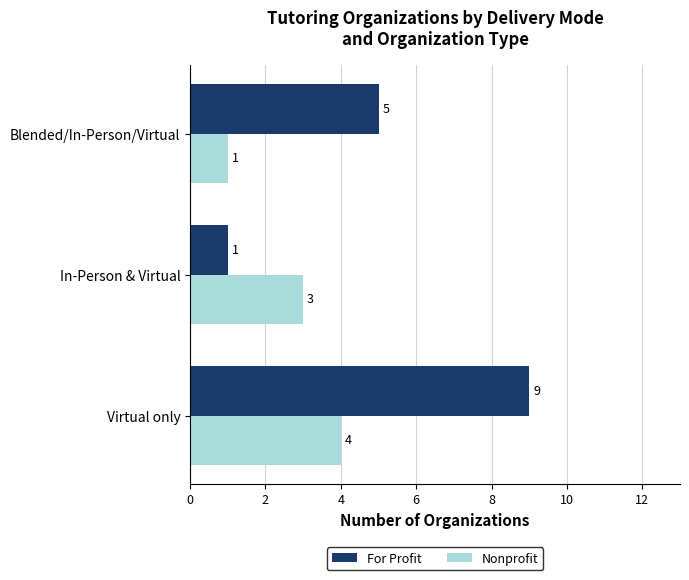

At how many categories does at least one series exceed 2?

3